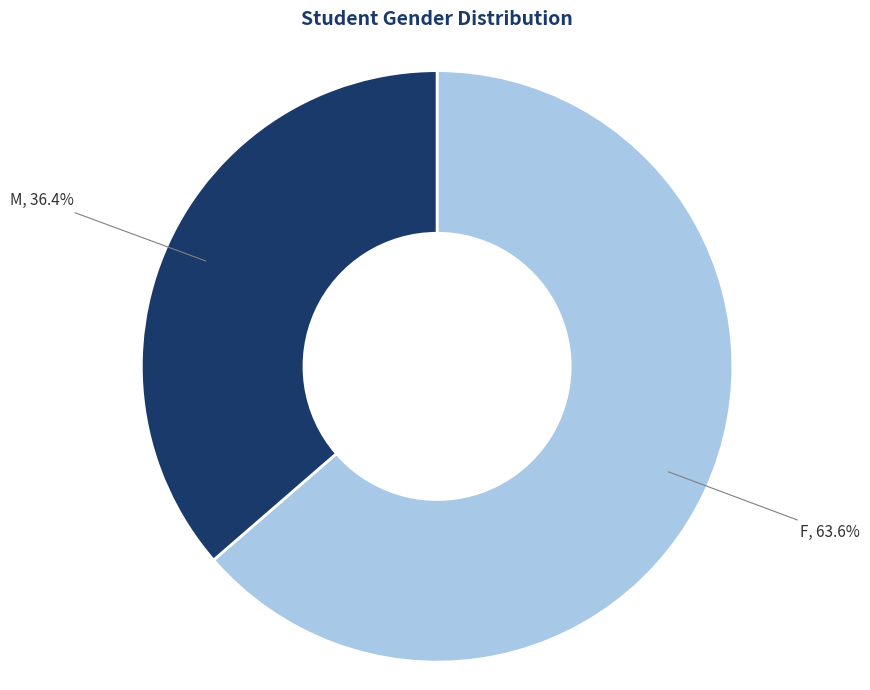

Combined, what portion of the pie is F and M?

100.0%